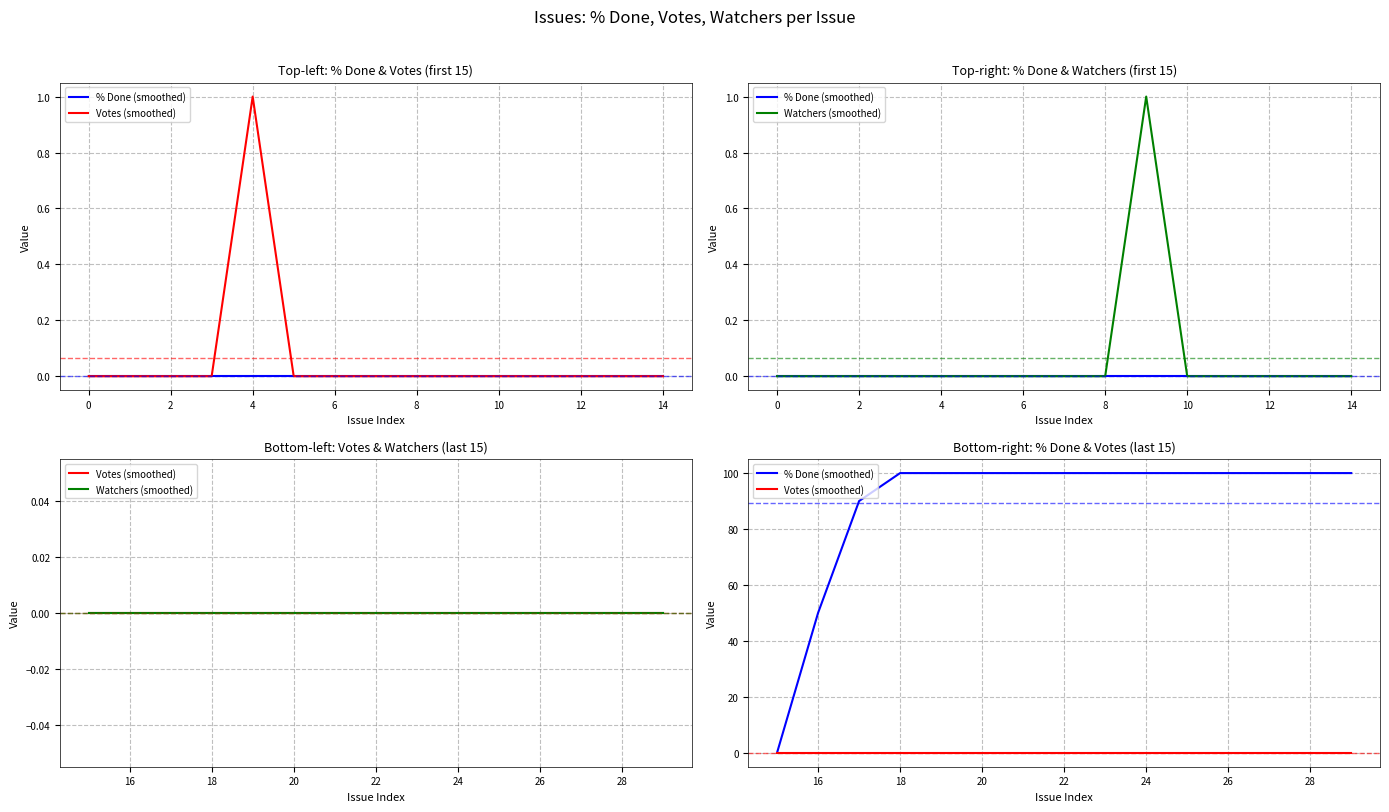

What is the greatest value displayed?

100